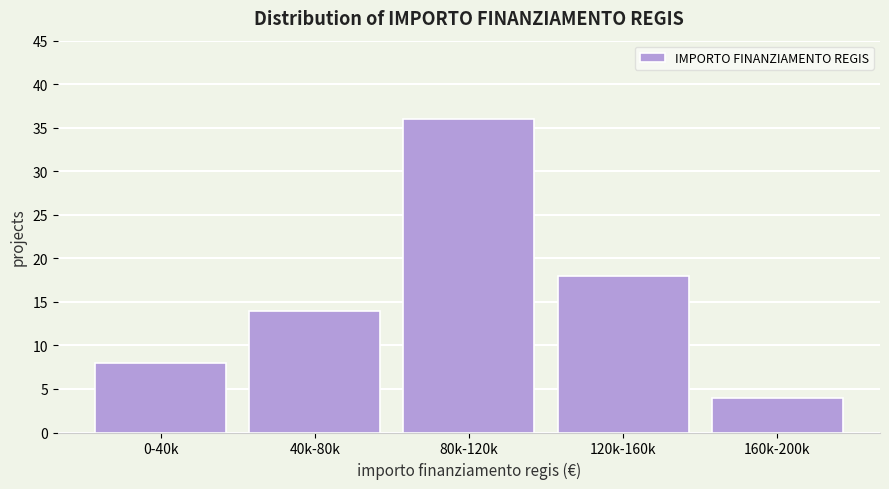

Reading right to left, transcribe all the data shown in this chart.

4	18	36	14	8